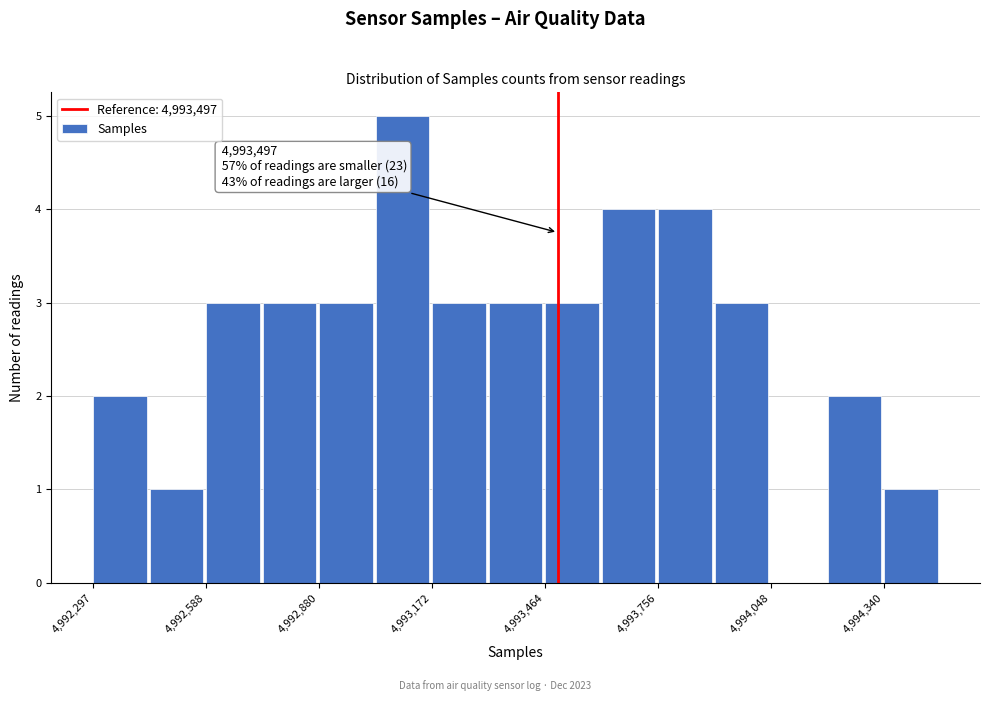

Around what value on the x-axis is the tallest bar? Give the approximate position of its centre, as read against the axis.

4993100